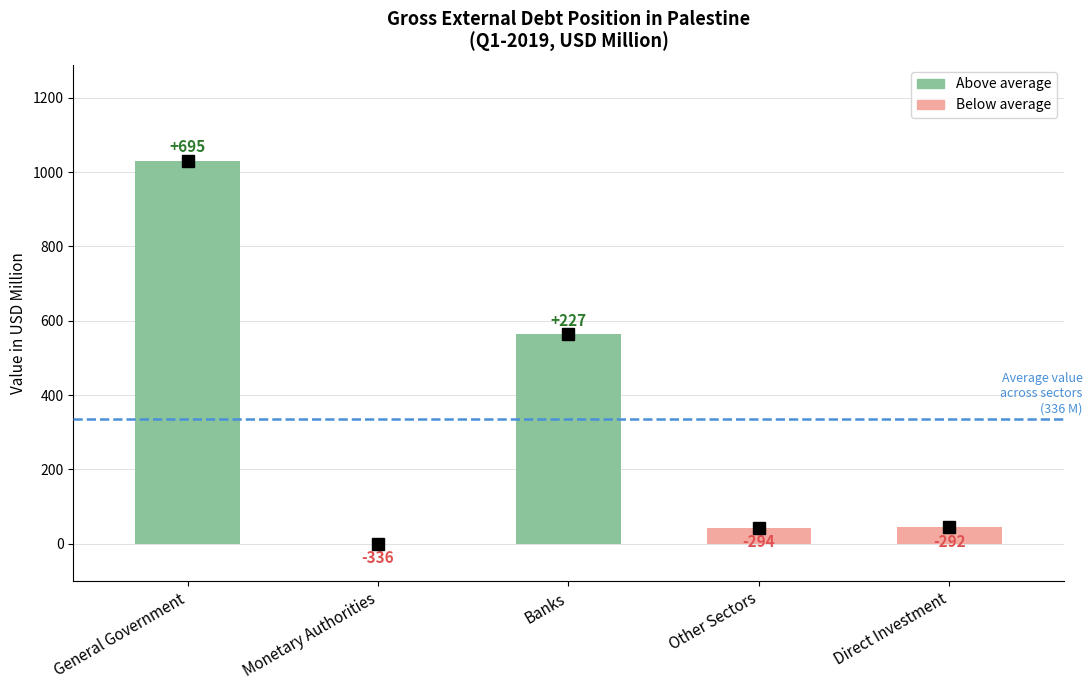

Reading left to right, transcribe all the data shown in this chart.

General Government=1031	Monetary Authorities=0	Banks=563	Other Sectors=42	Direct Investment=44